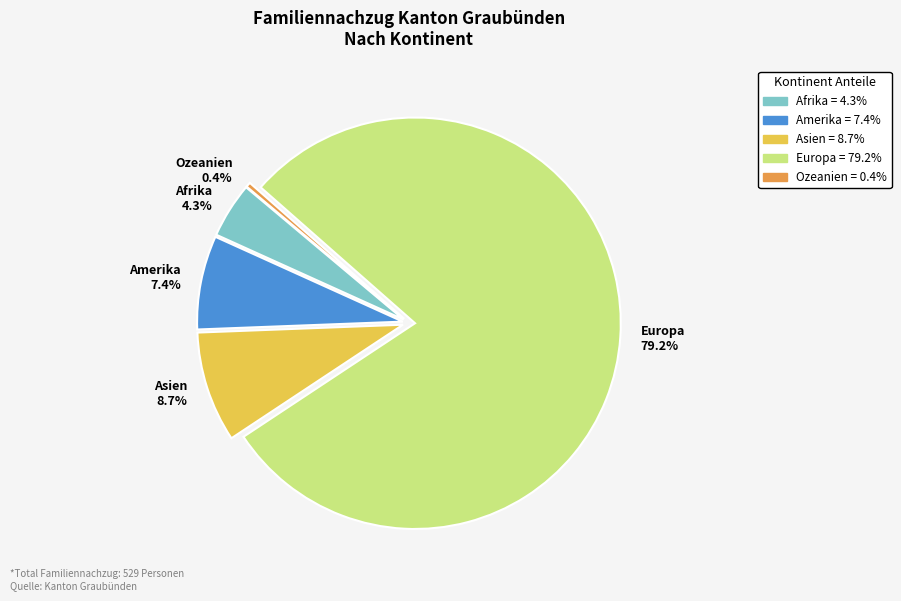

The Europa slice represents 65% of the pie. True or false?

False